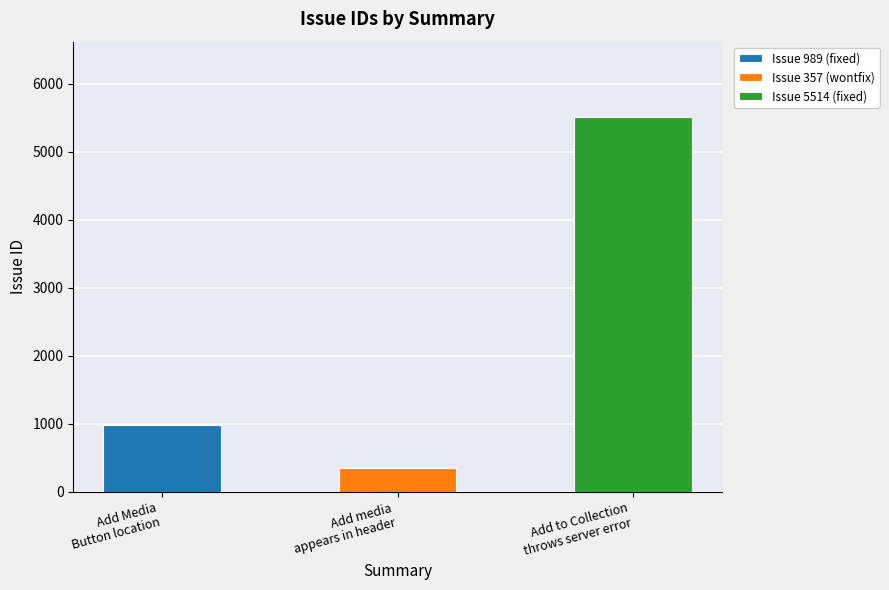

The chart shows a value of 636 at Add media appears in header. True or false?

False